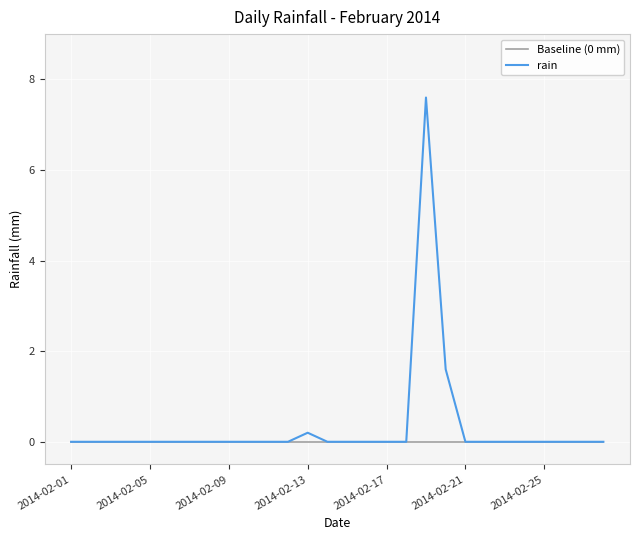

Which series has the largest range (max minus min)?

rain